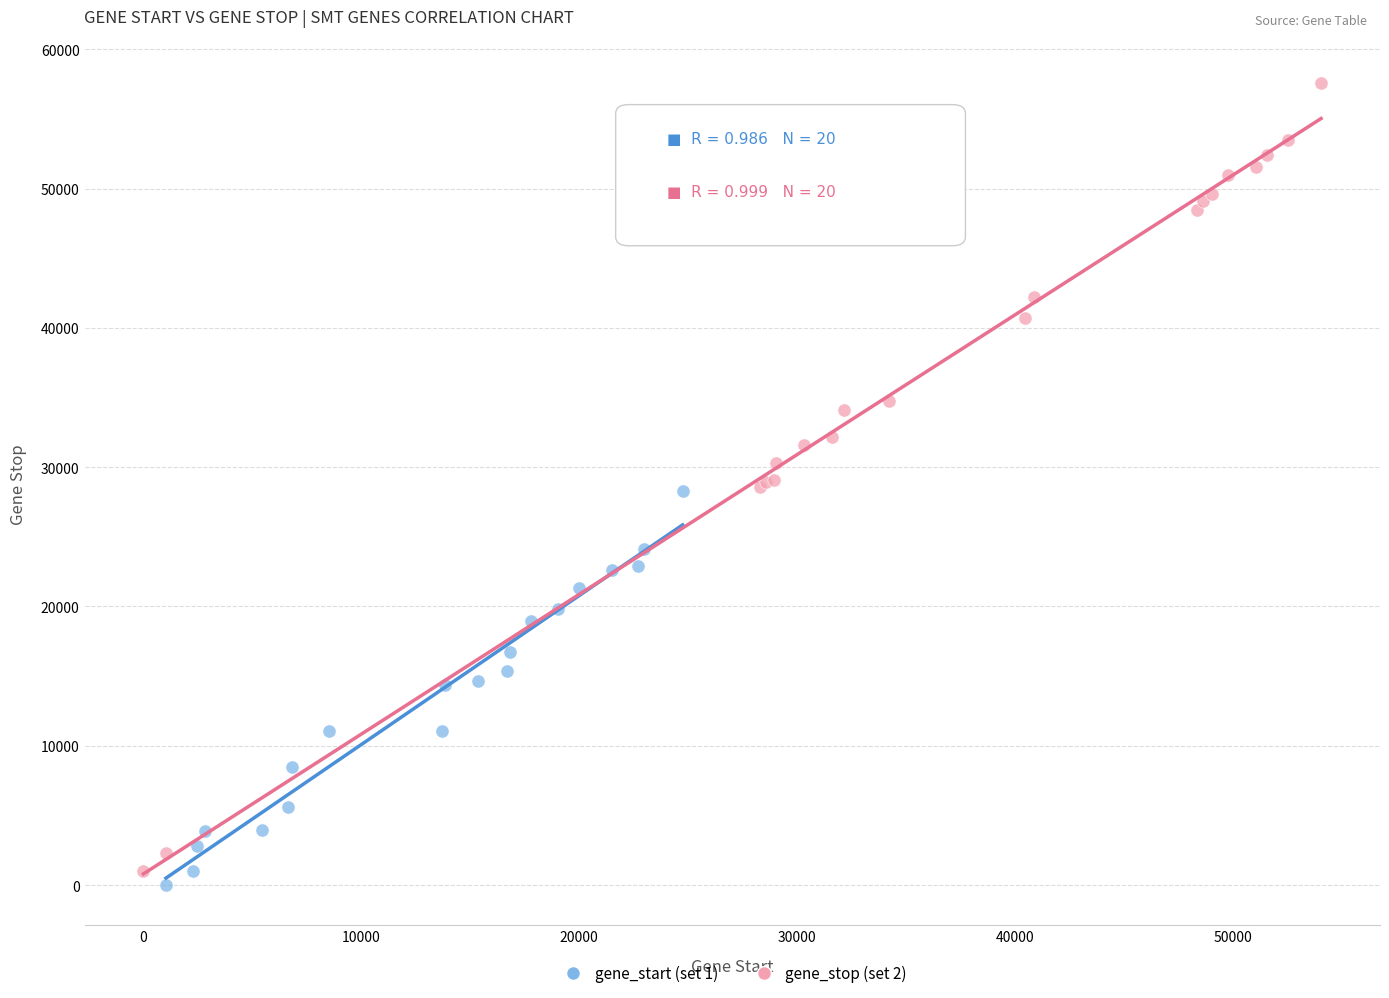

Which series contains the highest Y value?

gene_stop (set 2)